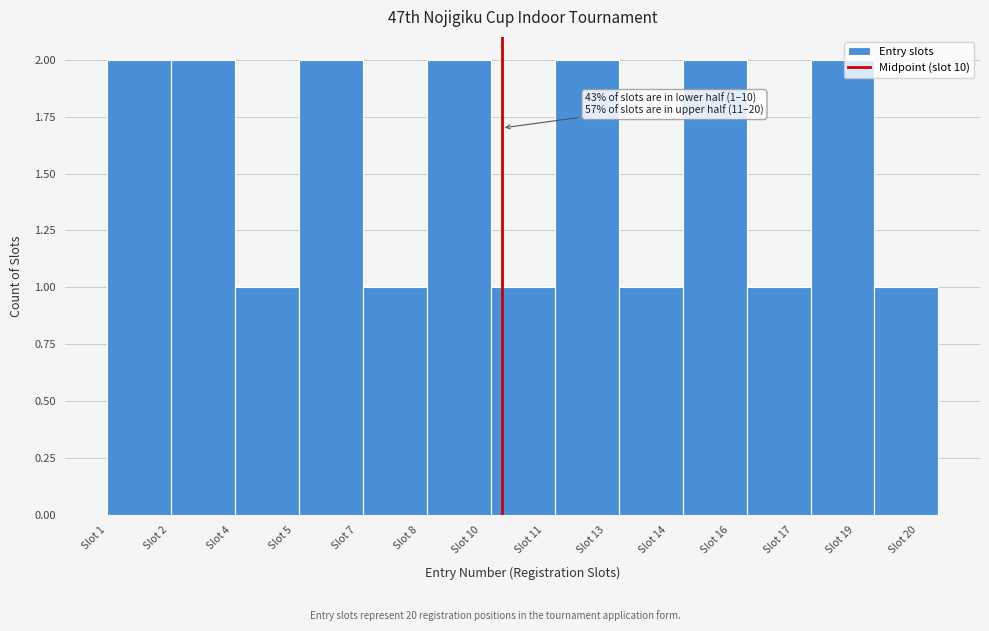

Reading left to right, transcribe all the data shown in this chart.

Slot 2=2	Slot 4=2	Slot 5=1	Slot 7=2	Slot 8=1	Slot 10=2	Slot 11=1	Slot 13=2	Slot 14=1	Slot 16=2	Slot 17=1	Slot 19=2	Slot 20=1